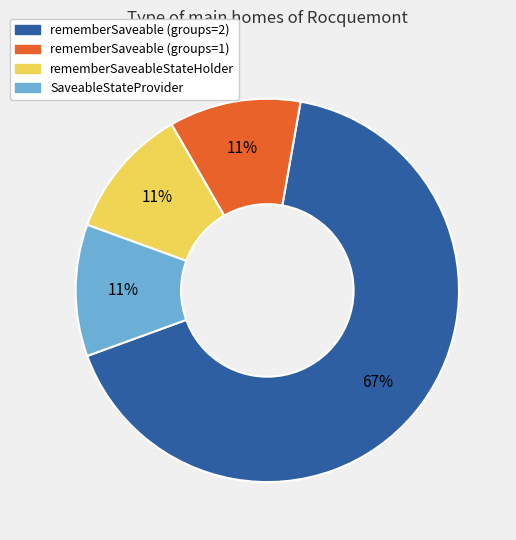

What is the largest slice in the pie chart?

rememberSaveable (groups=2)